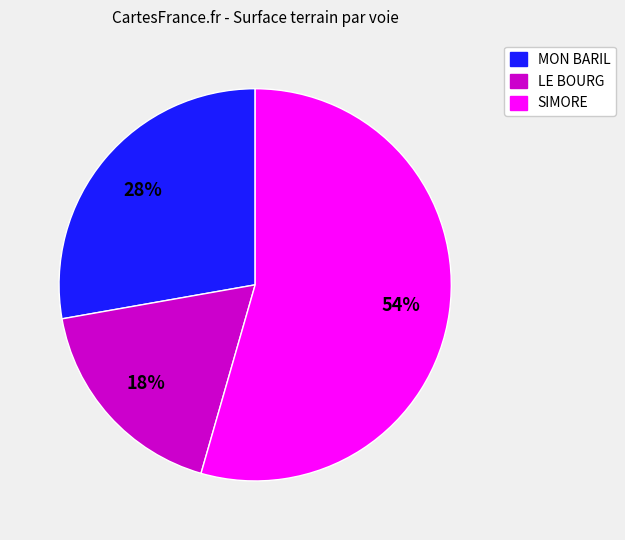

To the nearest percent, what is the average slice percentage?

33%